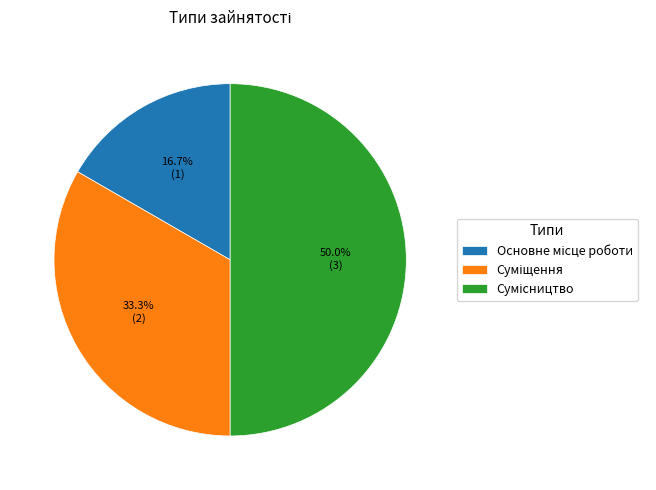

How many segments does this pie chart have?

3